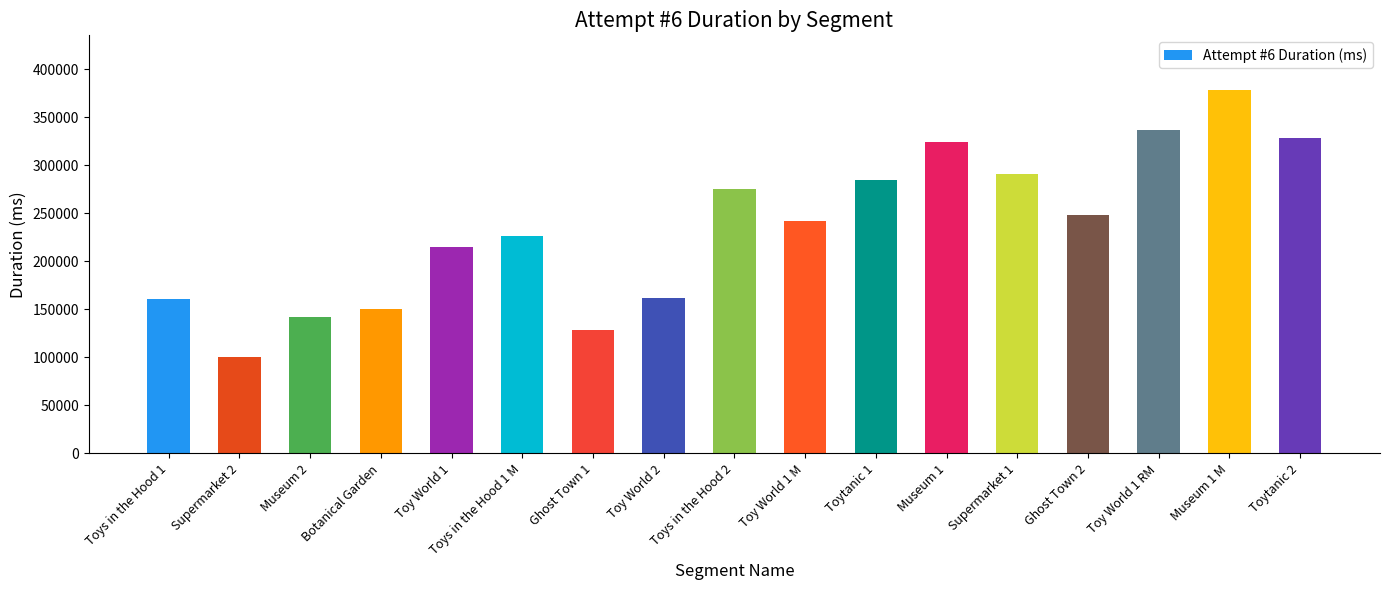

What is the label of the 1st bar from the right?

Toytanic 2